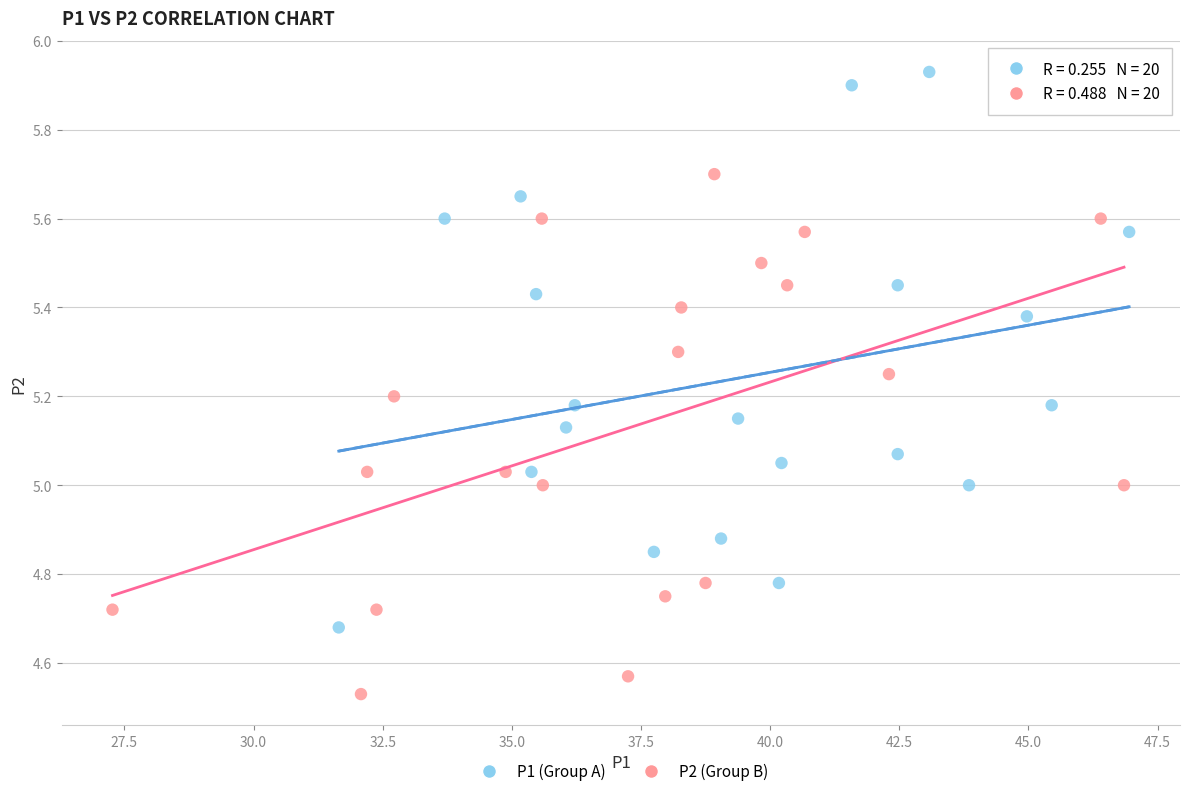

Which series reaches the maximum Y coordinate?

P1 (Group A)